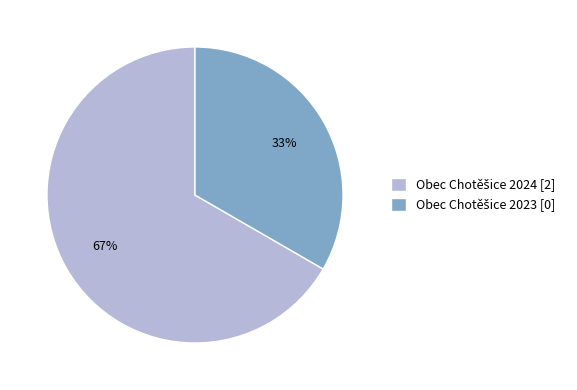

Is there a majority slice in this chart?

Yes